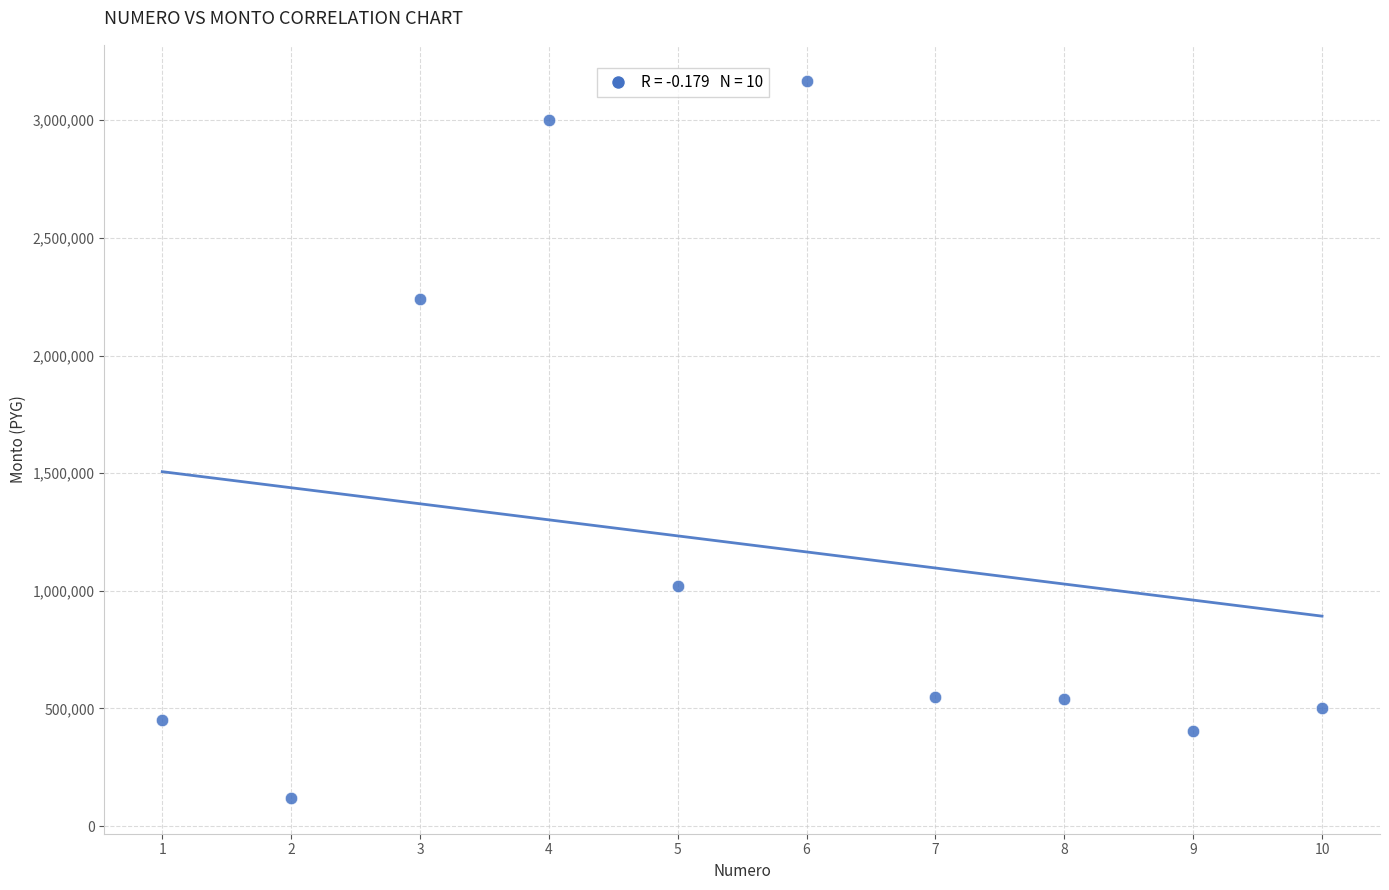

What is the range of Y values (max minus min)?

3048000